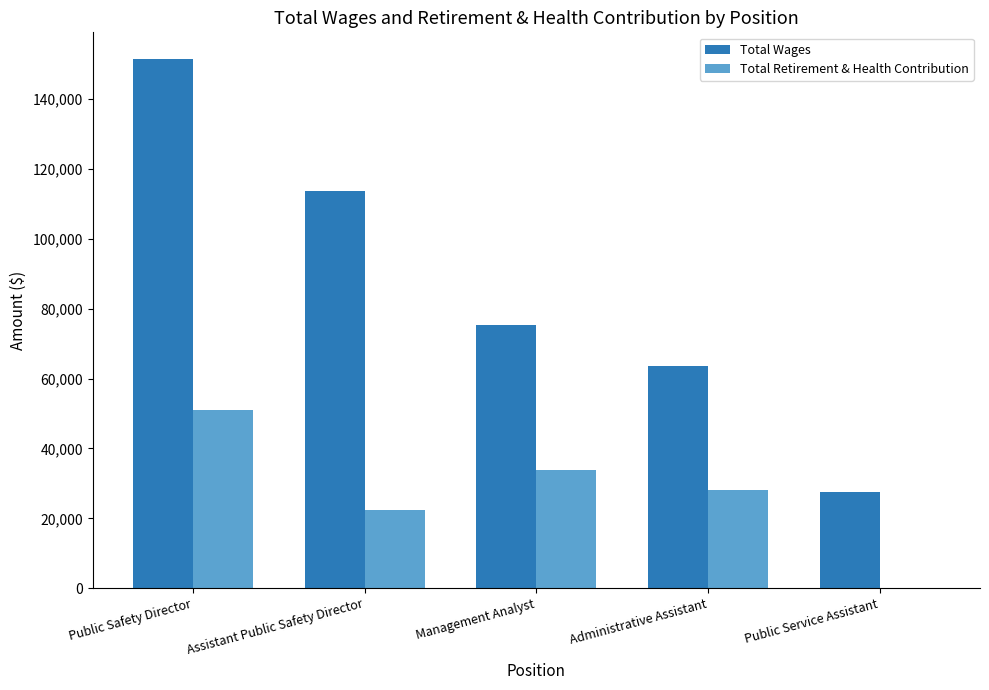

At which category is the sum across all series the highest?

Public Safety Director